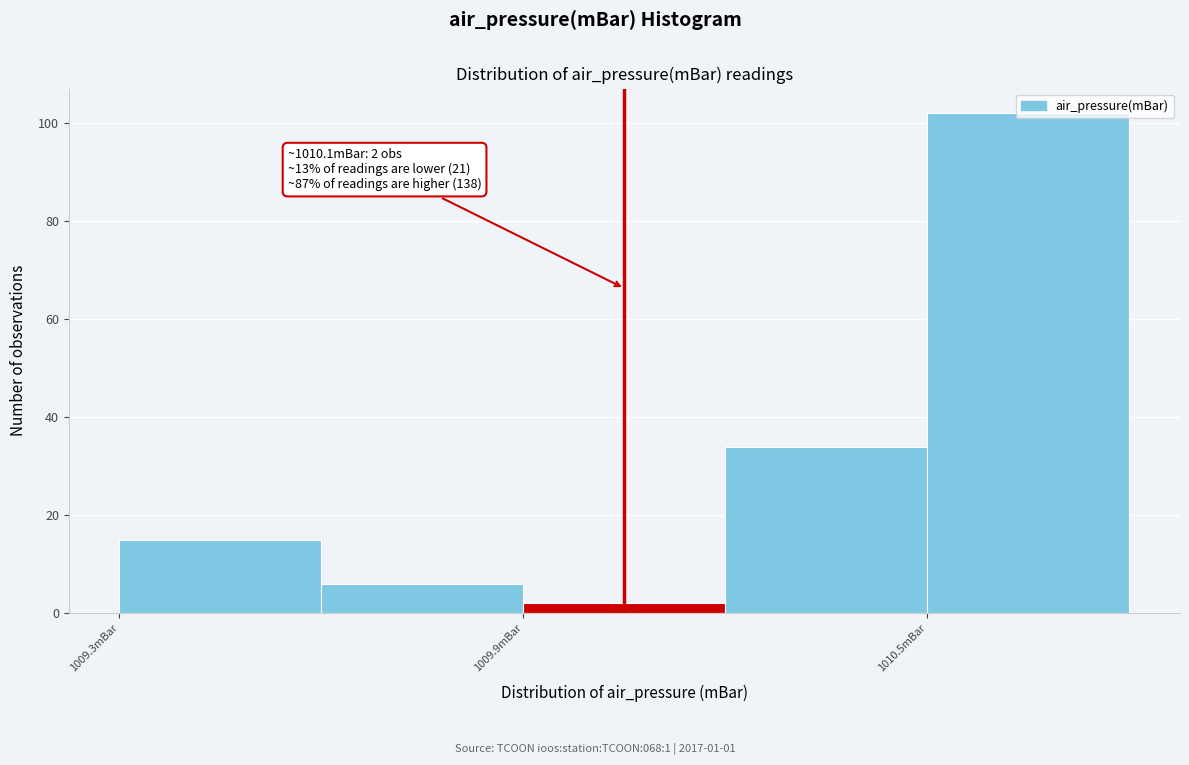

Read against the x-axis, roughly where is the centre of the tallest bar?

1010.7